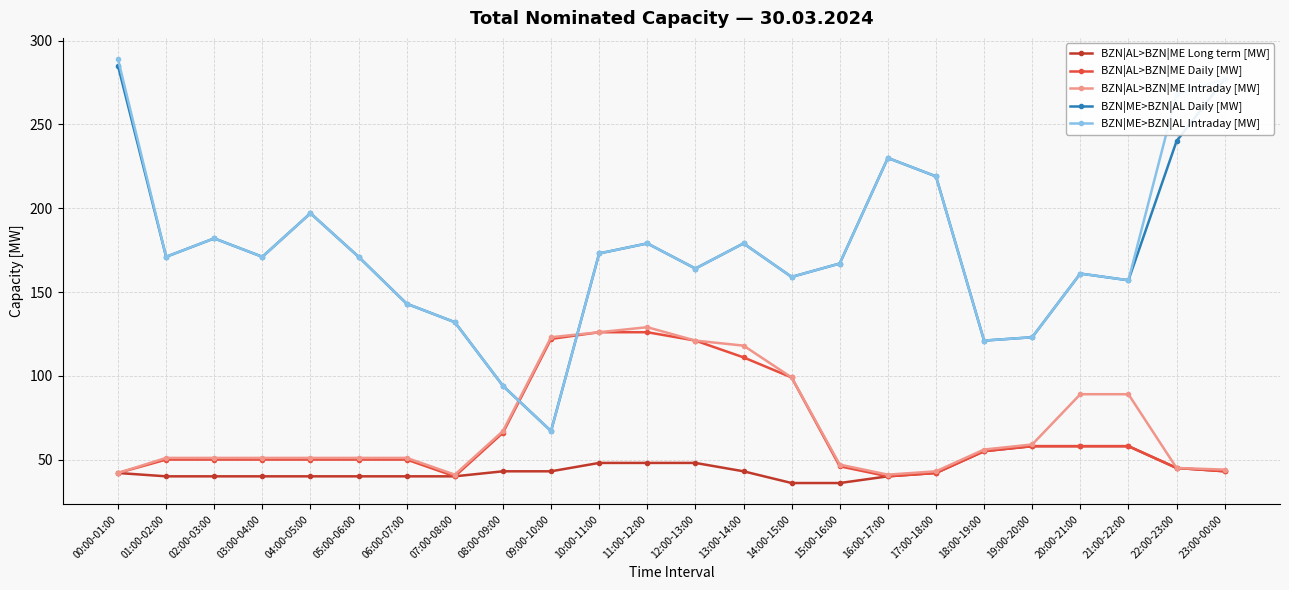

Does the chart have visible grid lines?

Yes